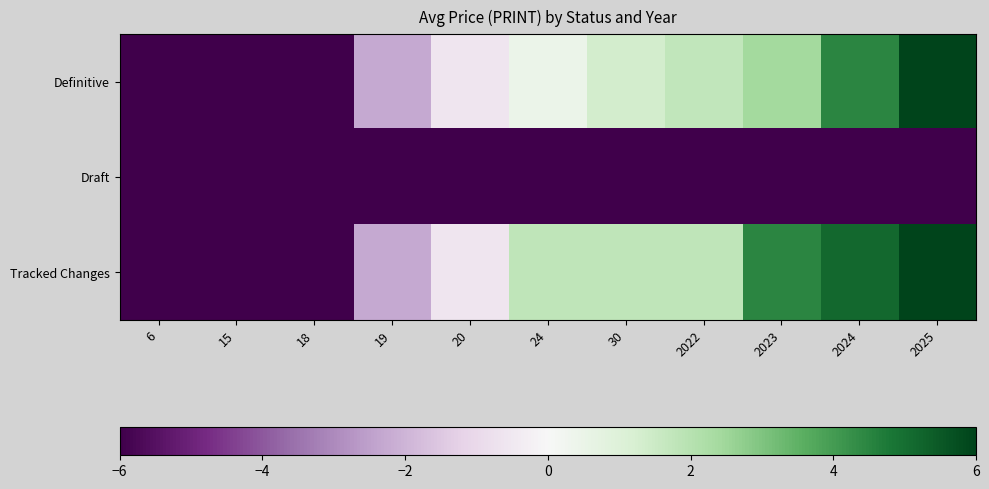

Which has a higher value, 19 or 24?

24